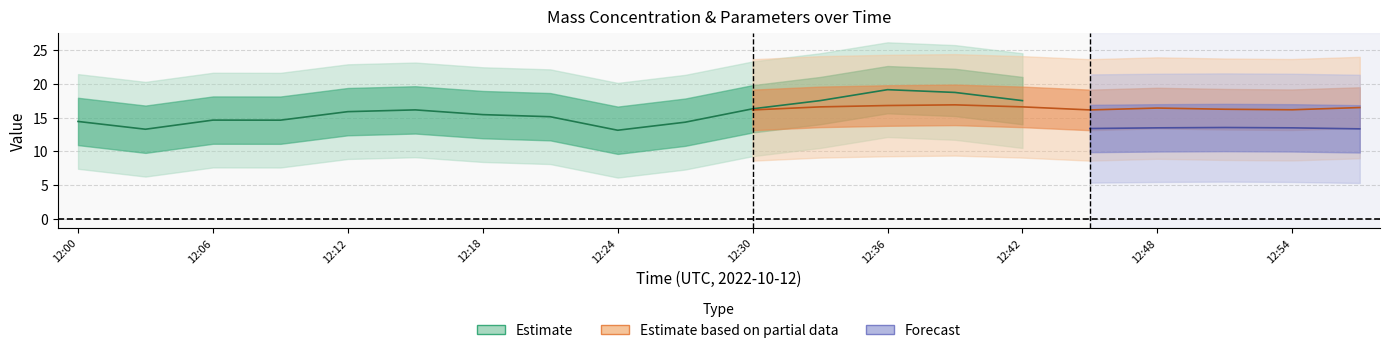

Is the value of T2_M11 at 12:57 greater than the value of X2_M11 at 12:33?

Yes